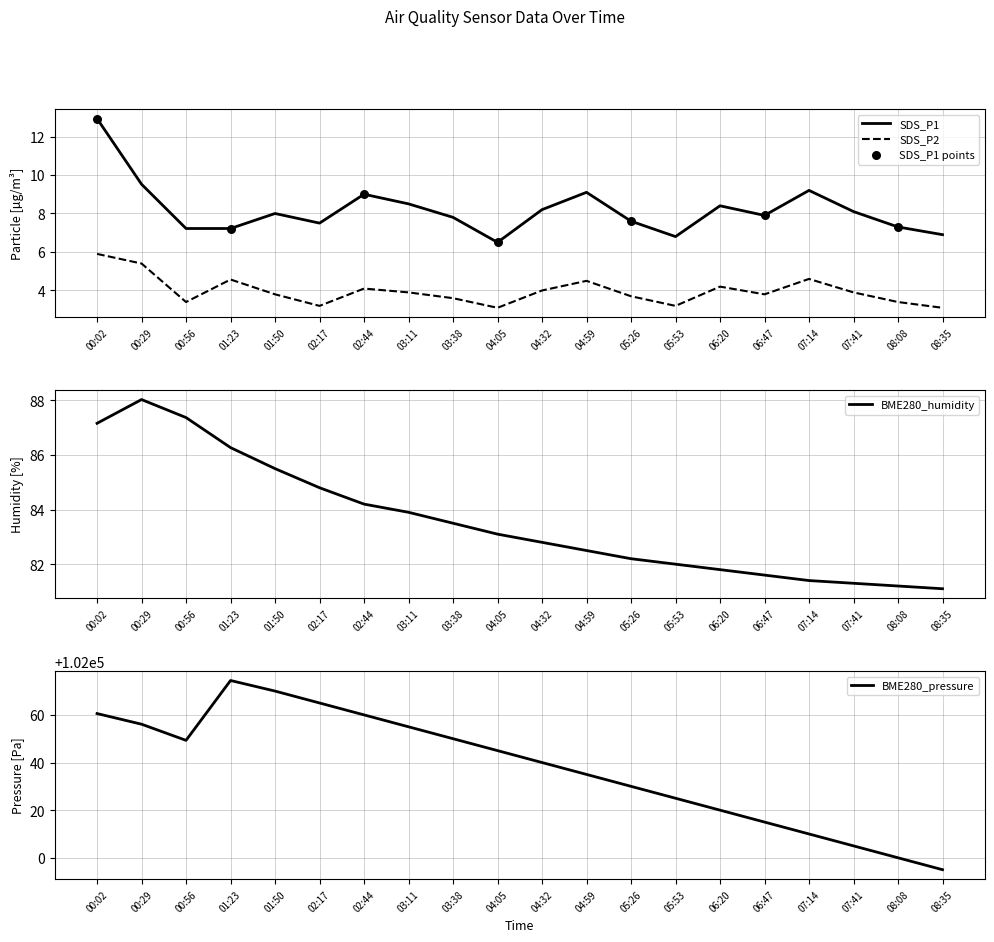

At which category is the sum across all series the highest?

01:23